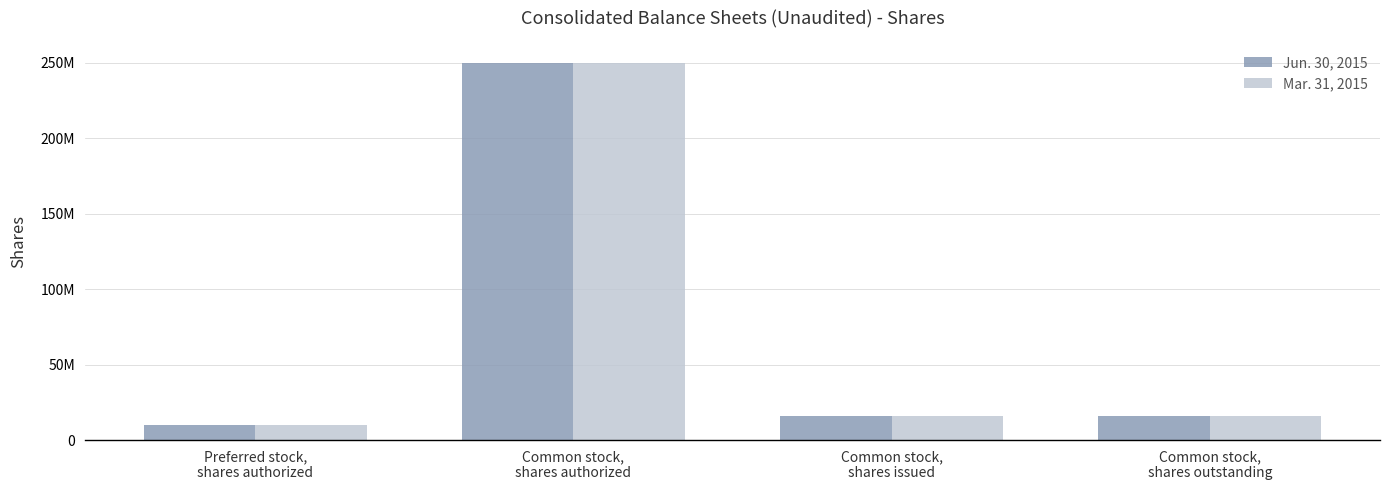

Are the bars horizontal?

No